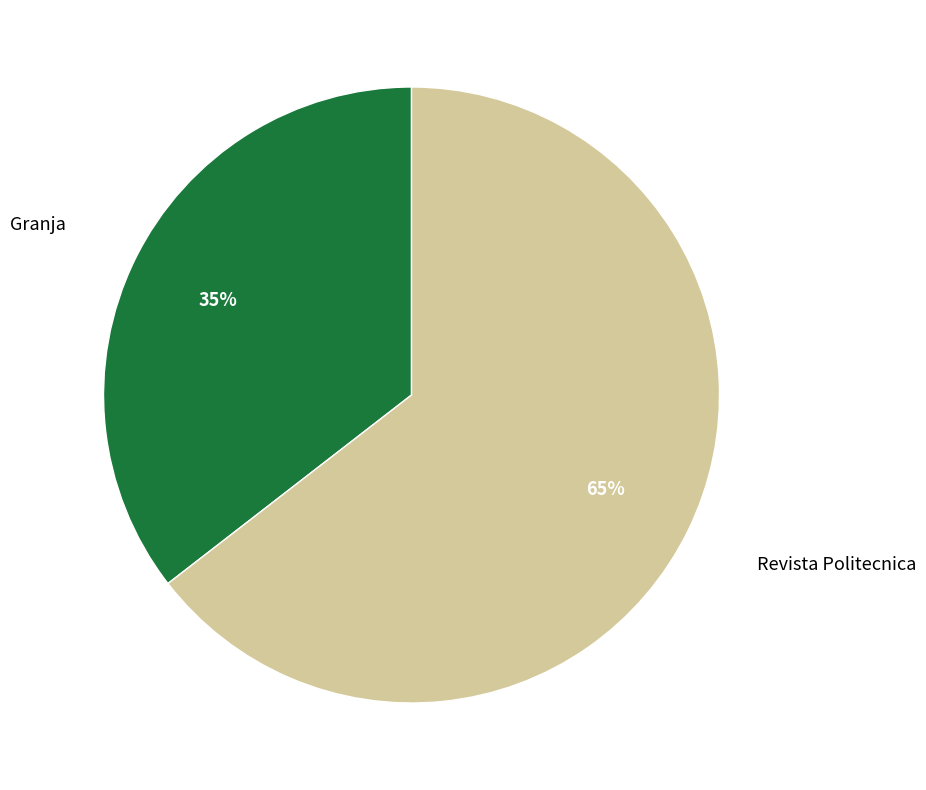

Is there a majority slice in this chart?

Yes